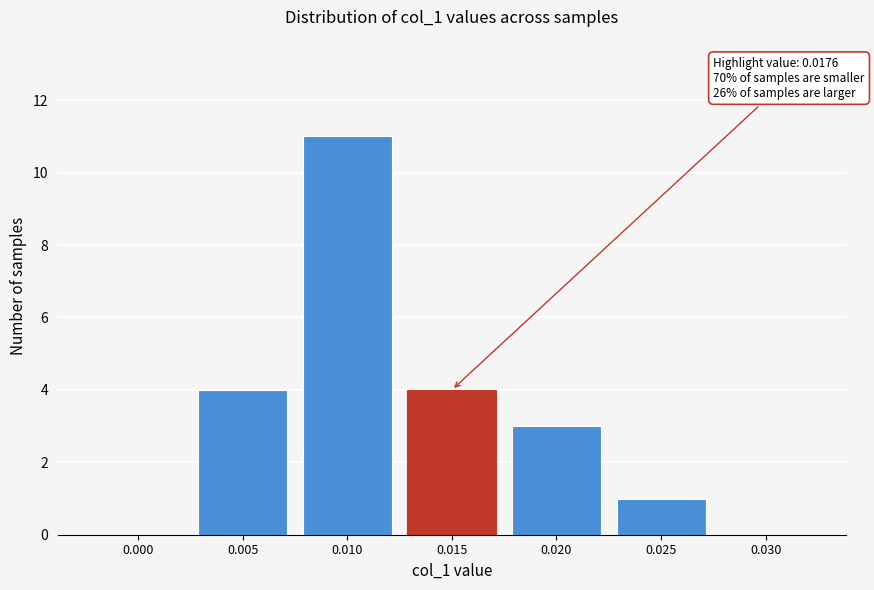

Reading left to right, transcribe all the data shown in this chart.

0.000=0	0.005=4	0.010=11	0.015=4	0.020=3	0.025=1	0.030=0